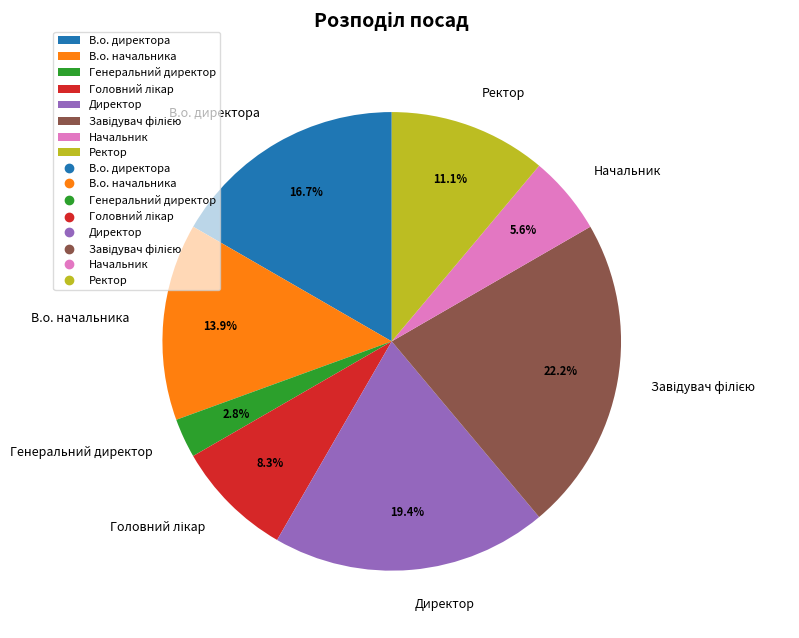

Which has a higher value, В.о. начальника or Генеральний директор?

В.о. начальника